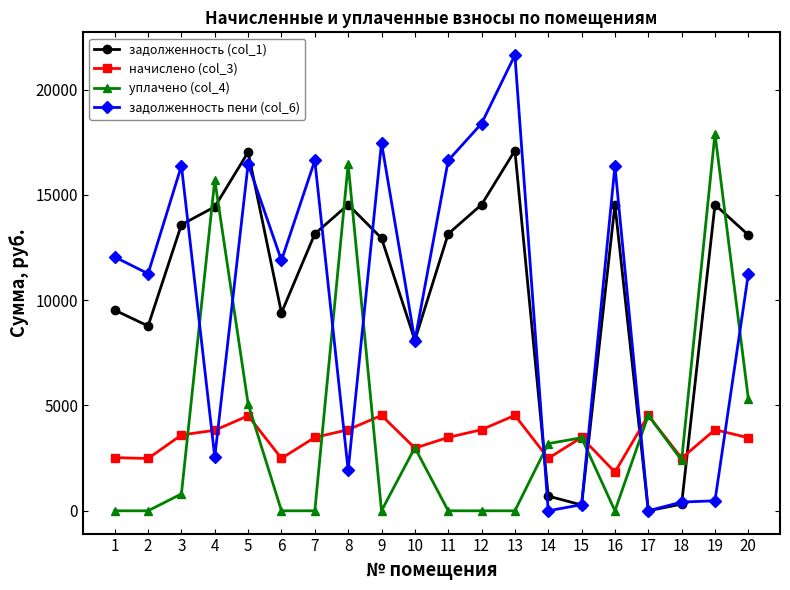

Which series has the widest spread of values?

задолженность пени (col_6)